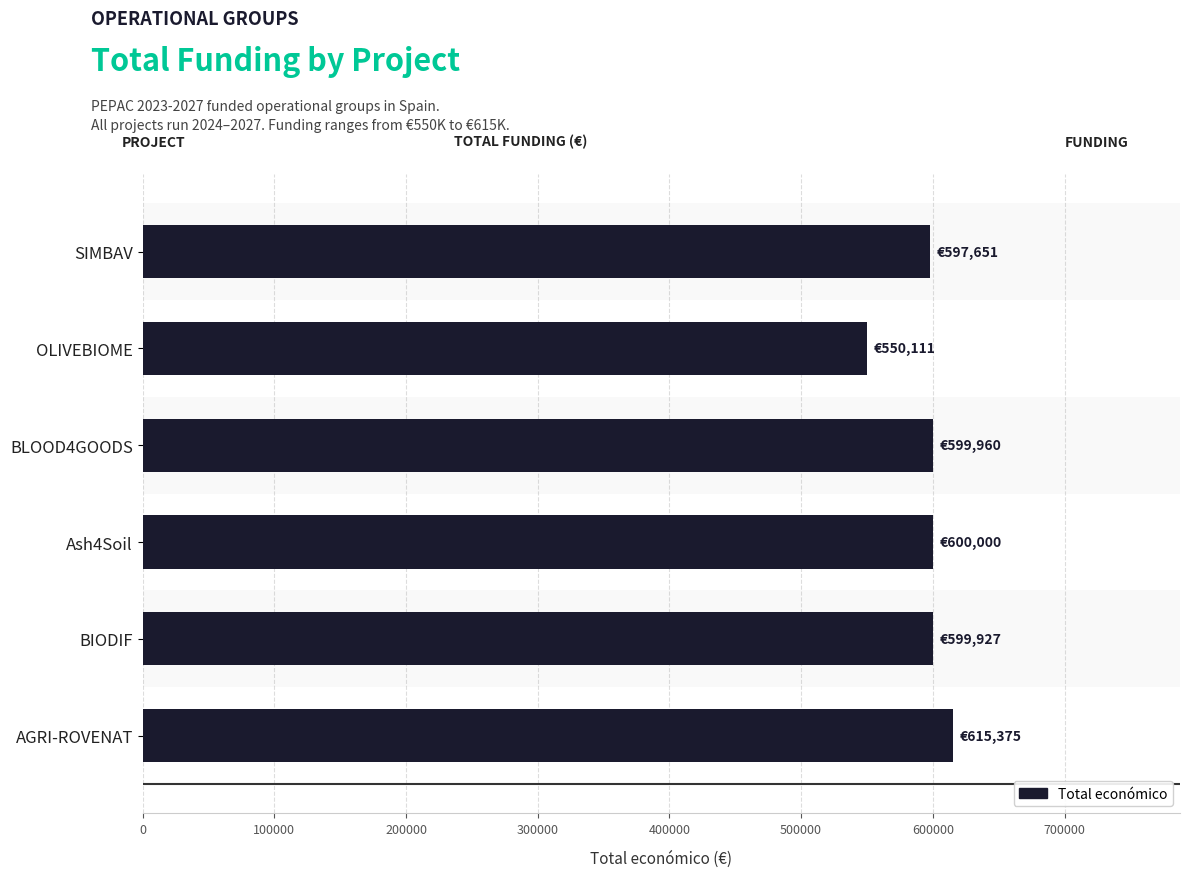

What value does the data have at Ash4Soil, to the nearest 100?

600000